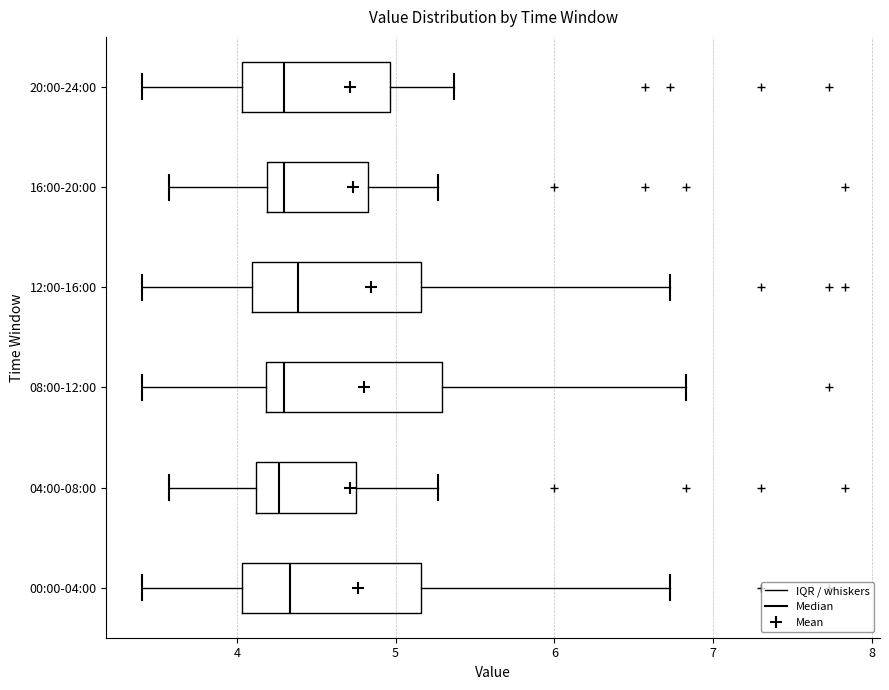

Where does the median line of the box for 20:00-24:00 sit on the x-axis? The values are not printed on the chart, so give them approximately, as read against the axis.

4.3